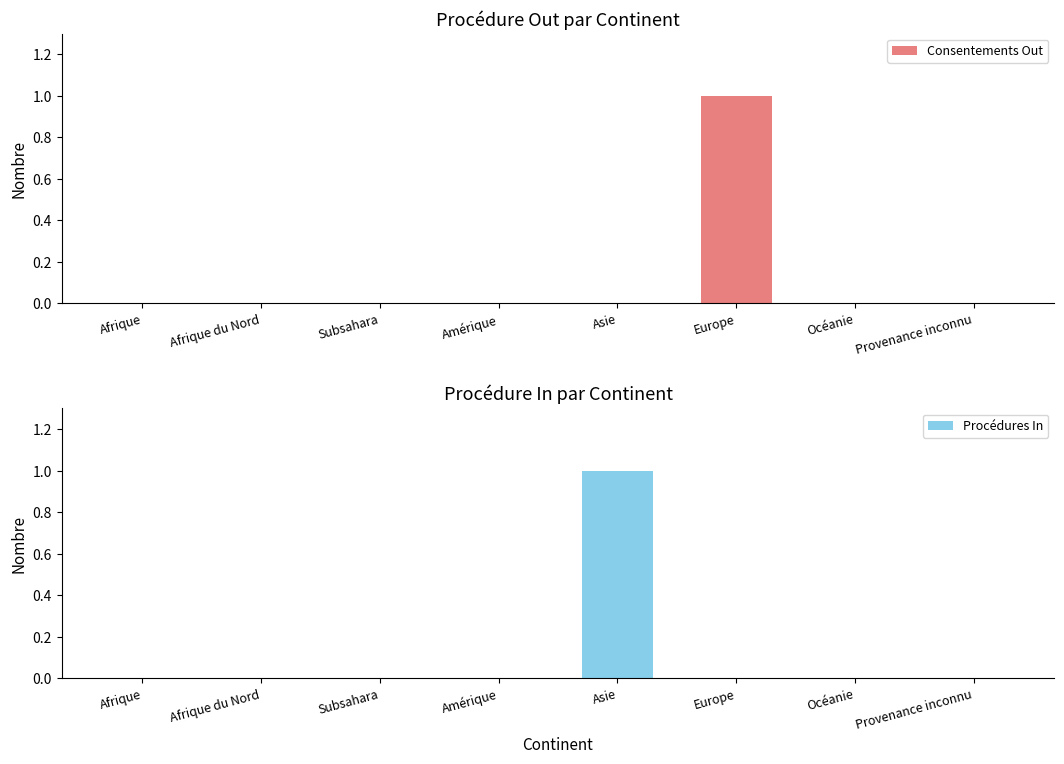

Reading right to left, what are all the values shown in this chart?

Consentements Out: Provenance inconnu=0	Océanie=0	Europe=1	Asie=0	Amérique=0	Subsahara=0	Afrique du Nord=0	Afrique=0
Procédures In: Provenance inconnu=0	Océanie=0	Europe=0	Asie=1	Amérique=0	Subsahara=0	Afrique du Nord=0	Afrique=0